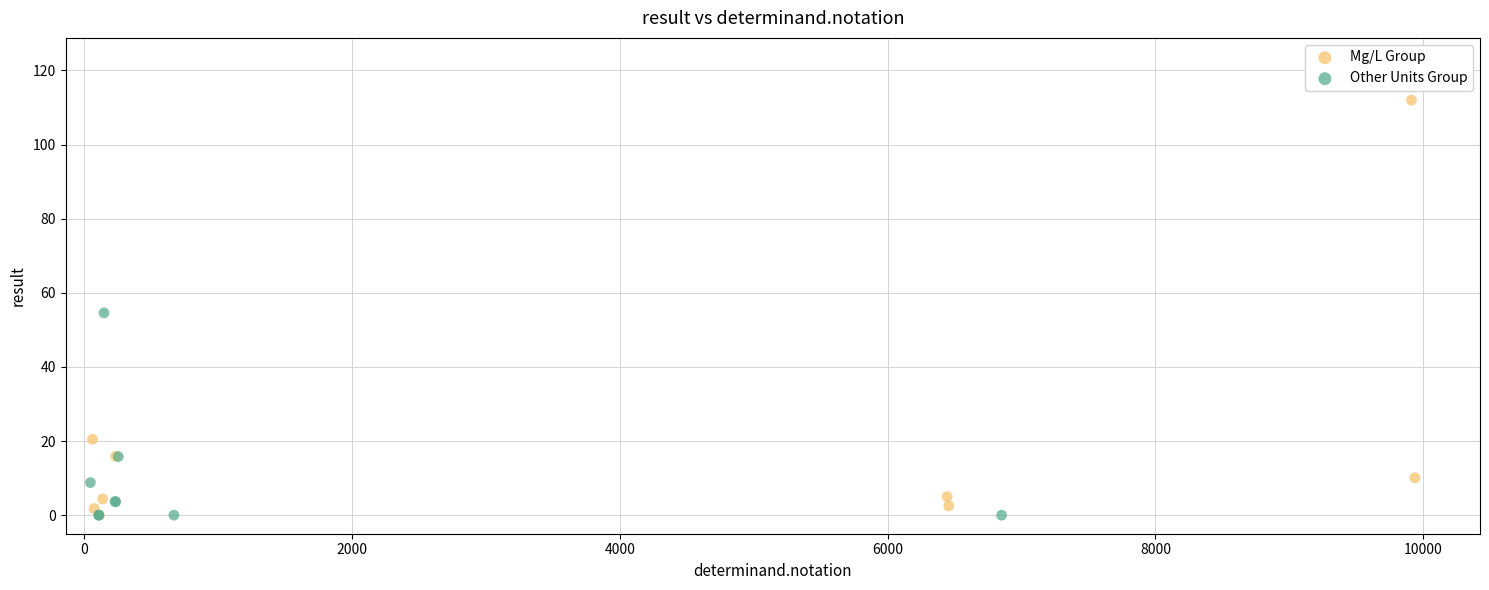

Which series contains the highest Y value?

Mg/L Group